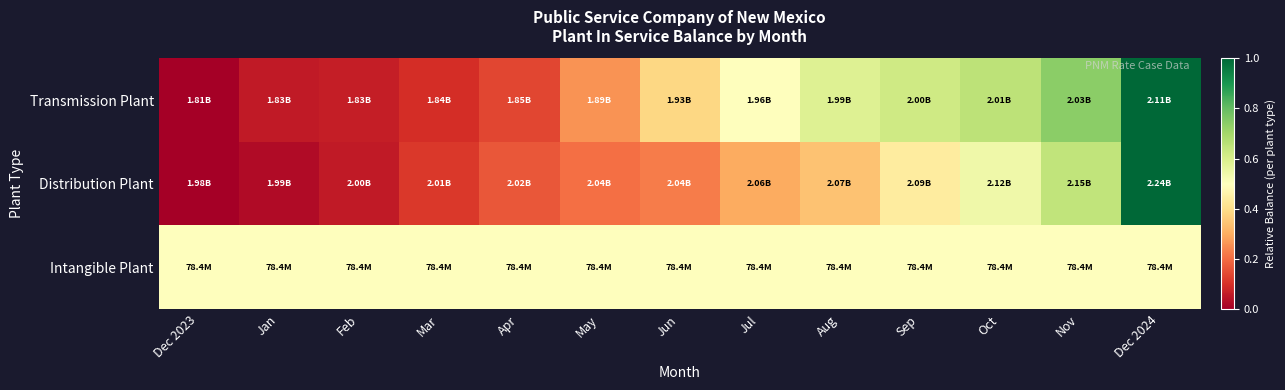

Between May and Oct, which series saw the biggest shift?

Transmission Plant